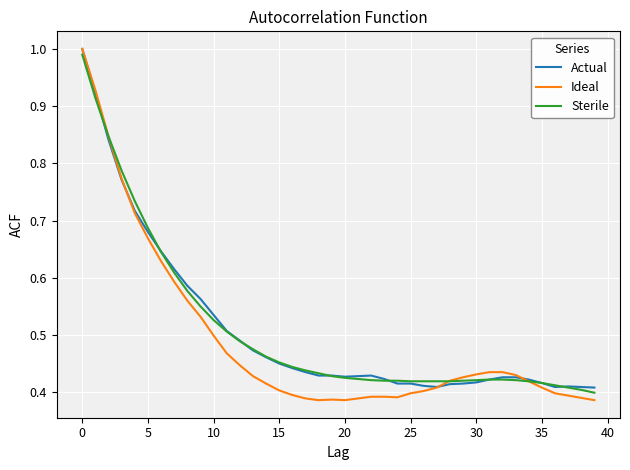

Which series has the largest range (max minus min)?

Ideal